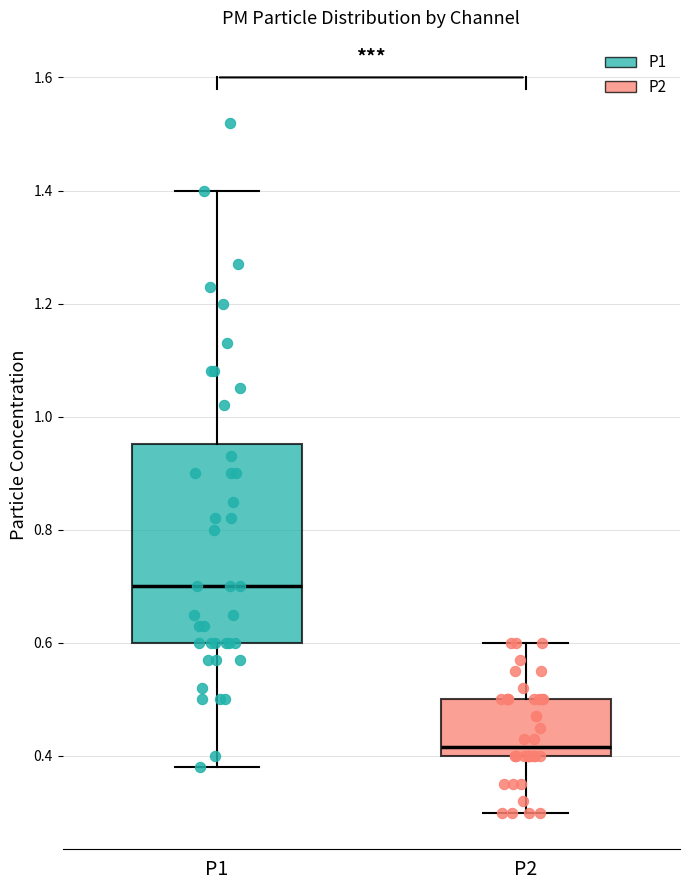

Which box's median line is the highest?

P1